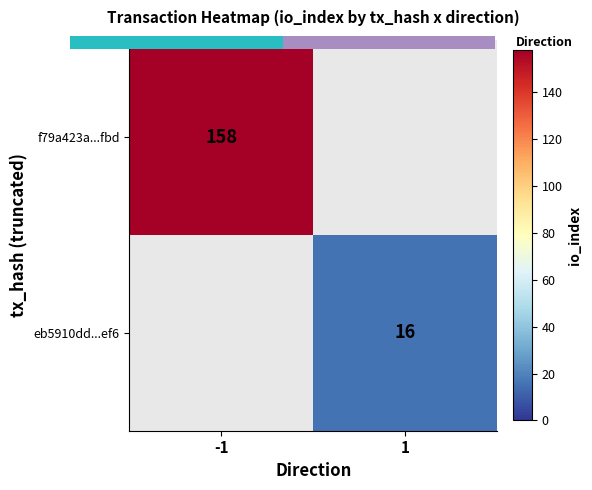

What is the greatest value displayed?

158.0